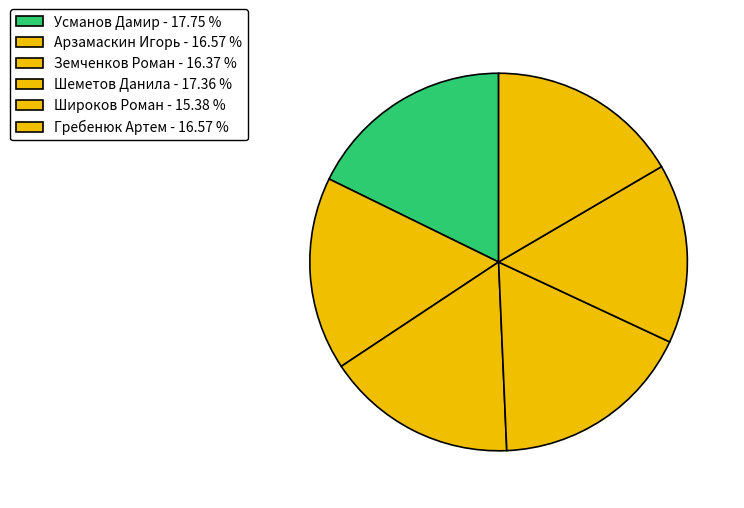

How many slices are in this pie chart?

6